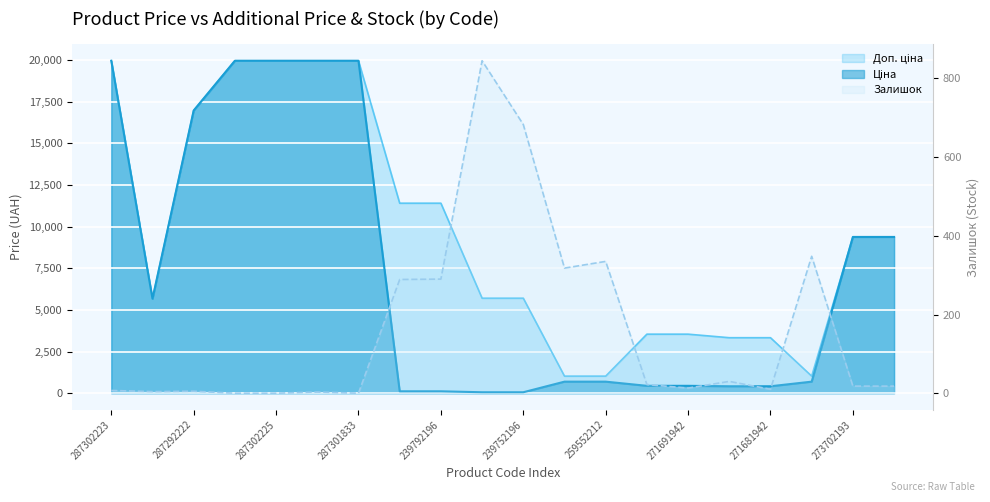

What is the minimum value for Доп. ціна?

1024.6